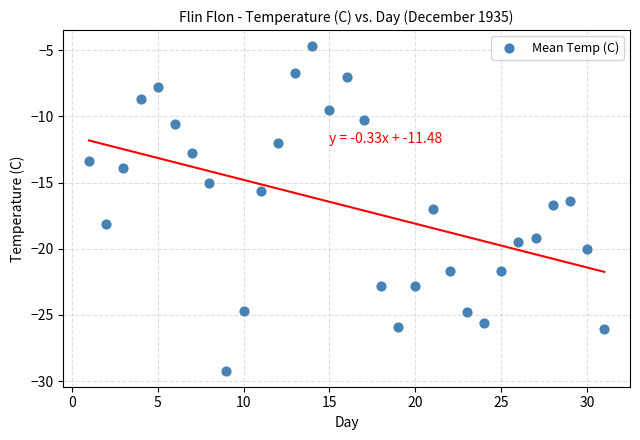

What is the range of X values (max minus min)?

30.0